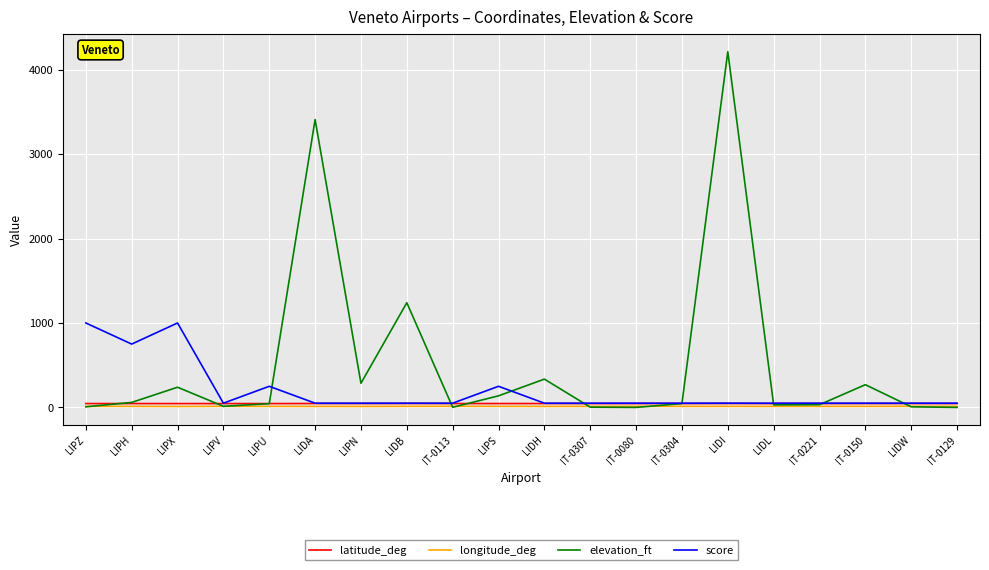

Is it true that elevation_ft equals 3.0 at IT-0307?

True